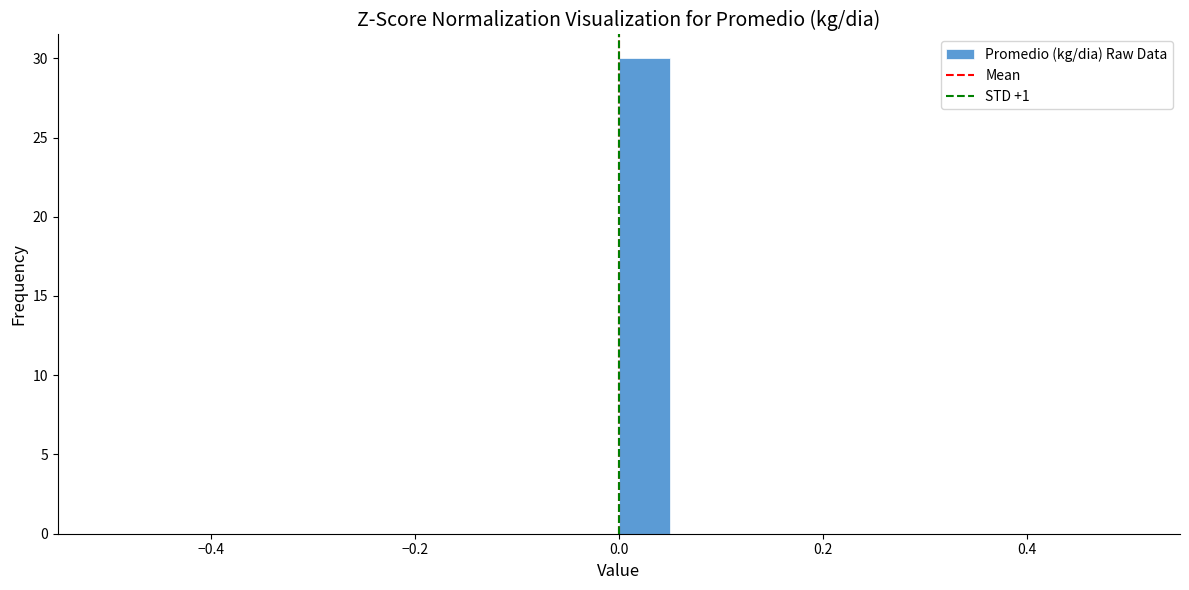

Read against the x-axis, roughly where is the centre of the tallest bar?

0.02